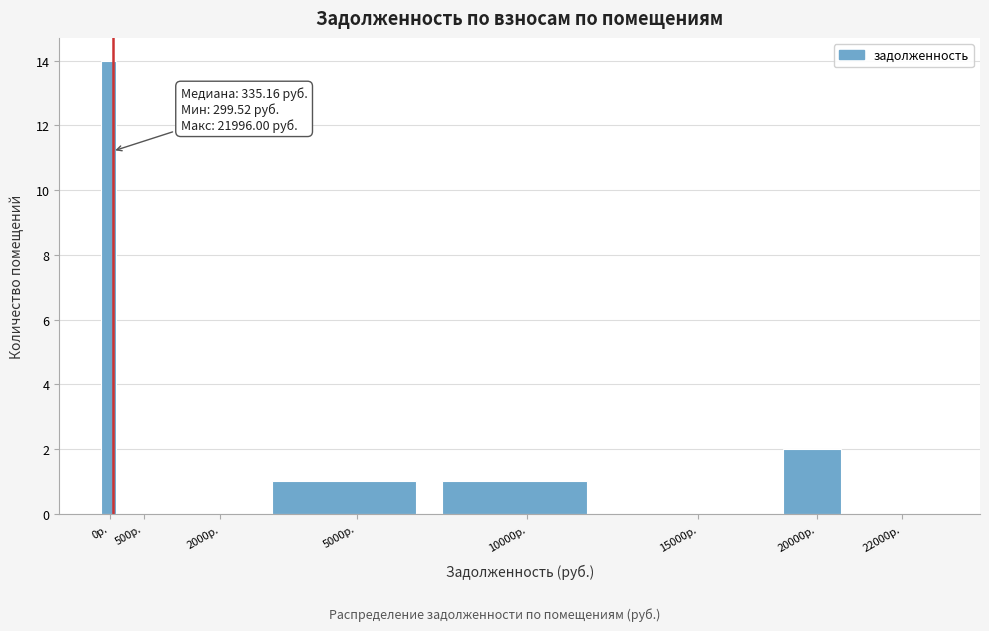

At which label is the value closest to 7?

20000р.